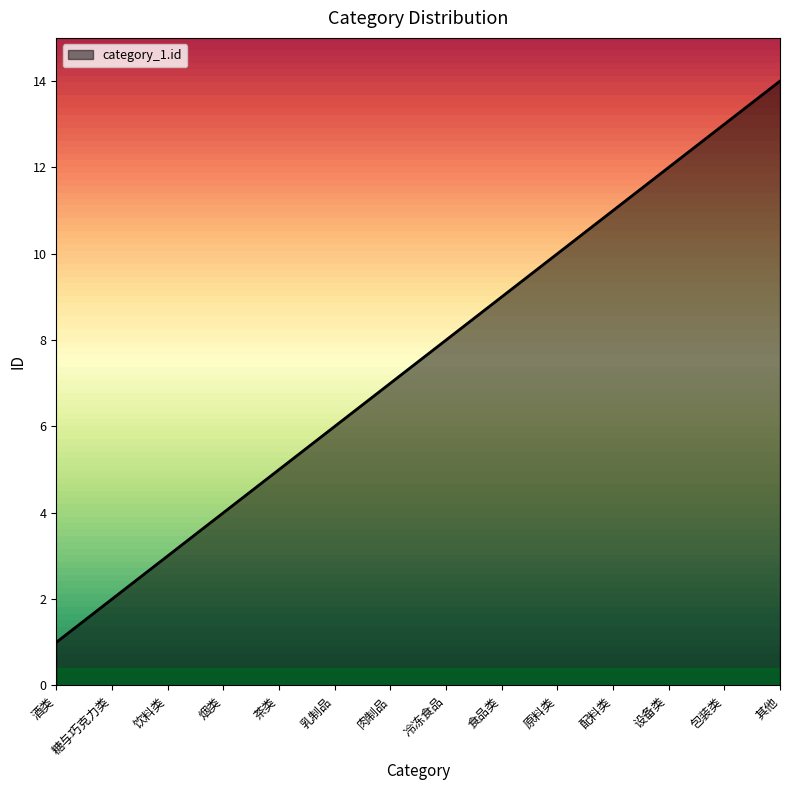

What is the difference between the second highest and second lowest values?

11